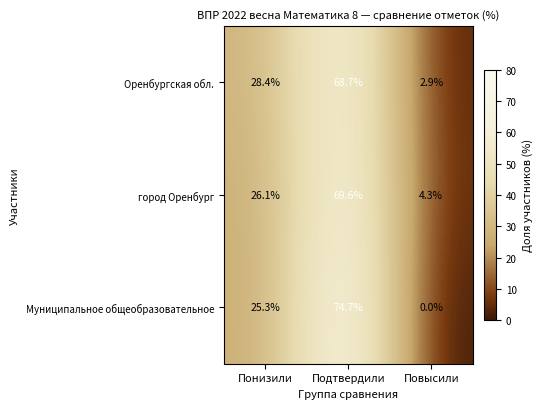

The Оренбургская обл. series shows 91.6 at Подтвердили. True or false?

False